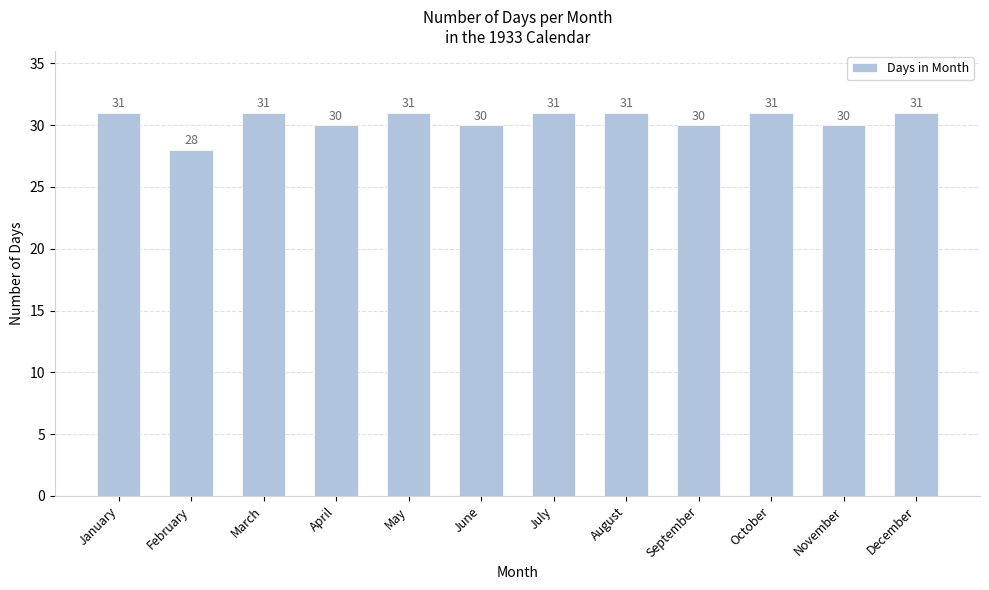

What is the ratio of the value at August to the value at December?

1.0